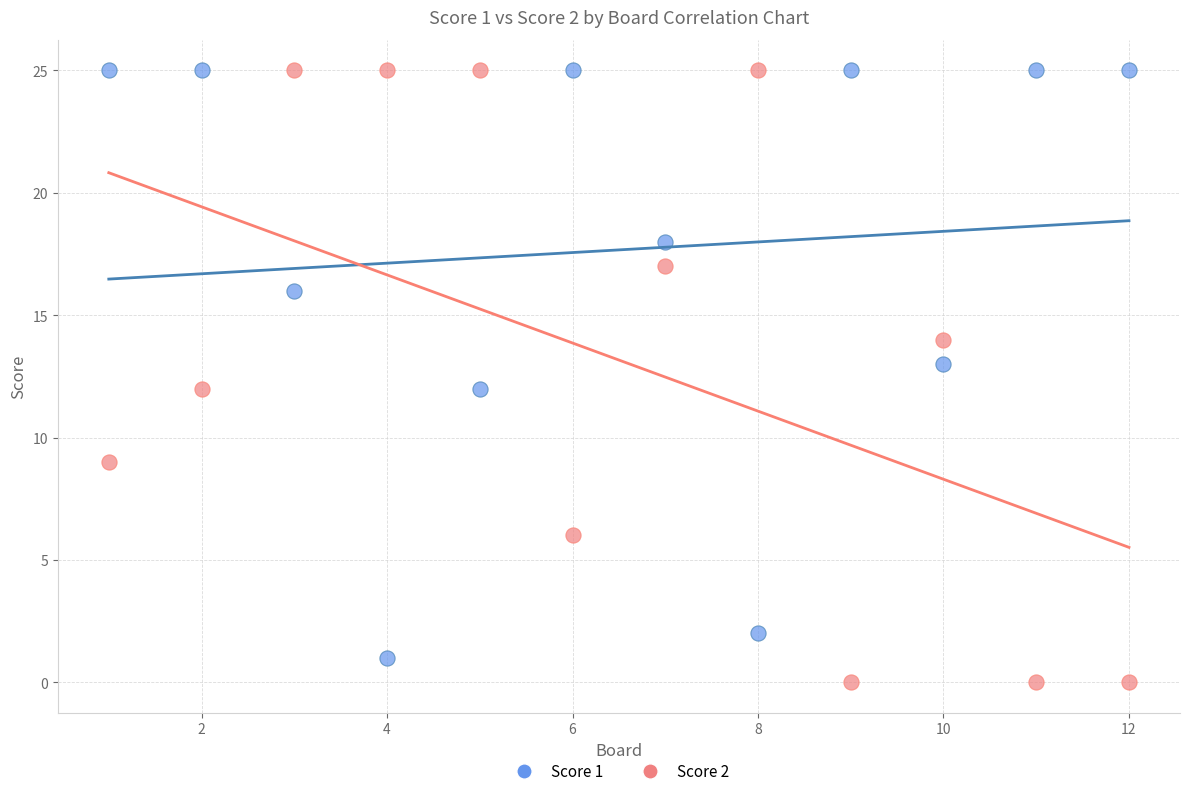

What is the X range (max minus min) for the scatter plot?

11